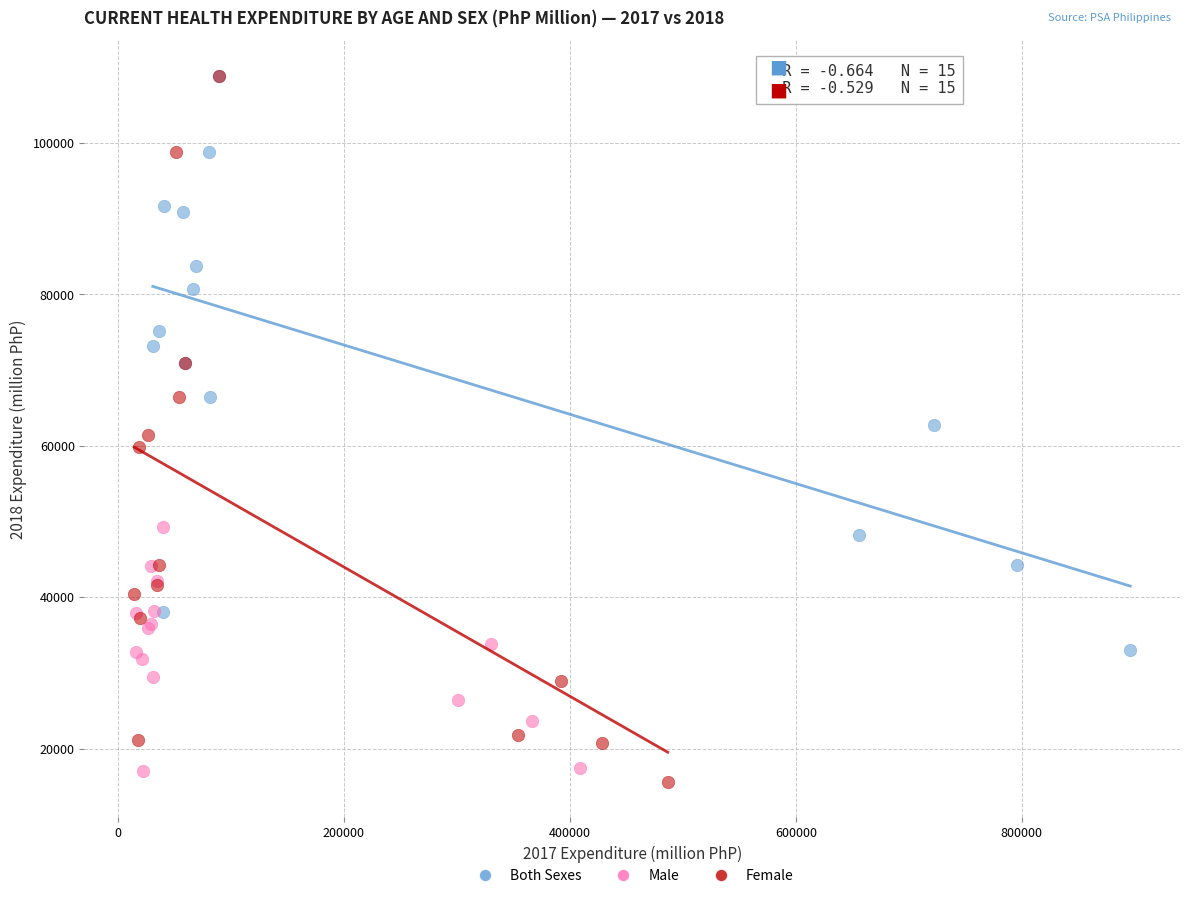

Which series reaches the minimum Y coordinate?

Female